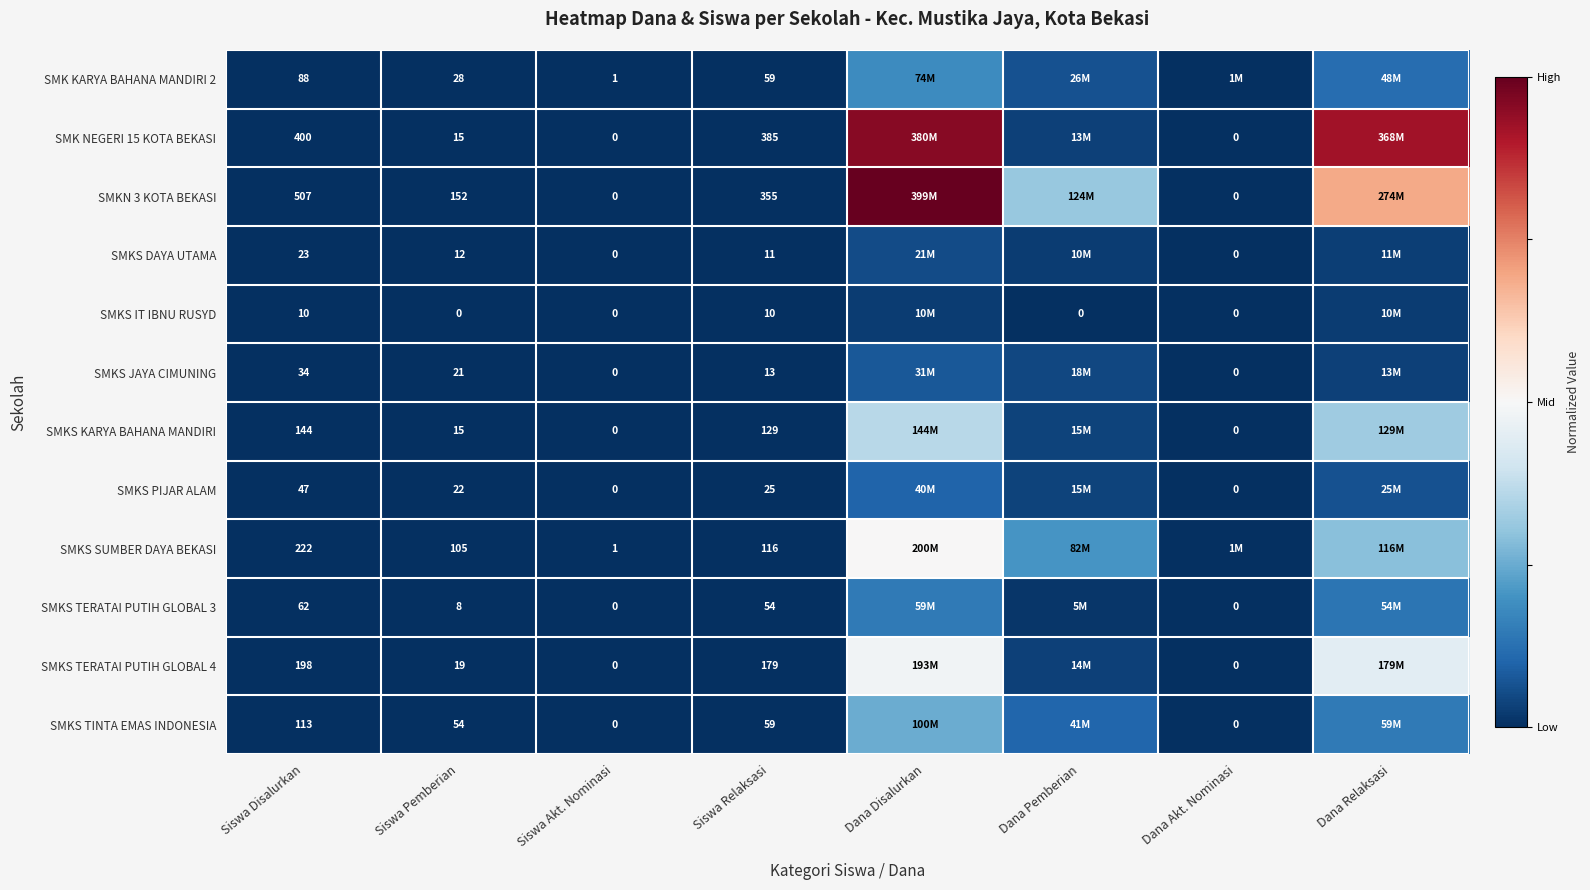

Which category has the highest value across all series?

Dana Disalurkan